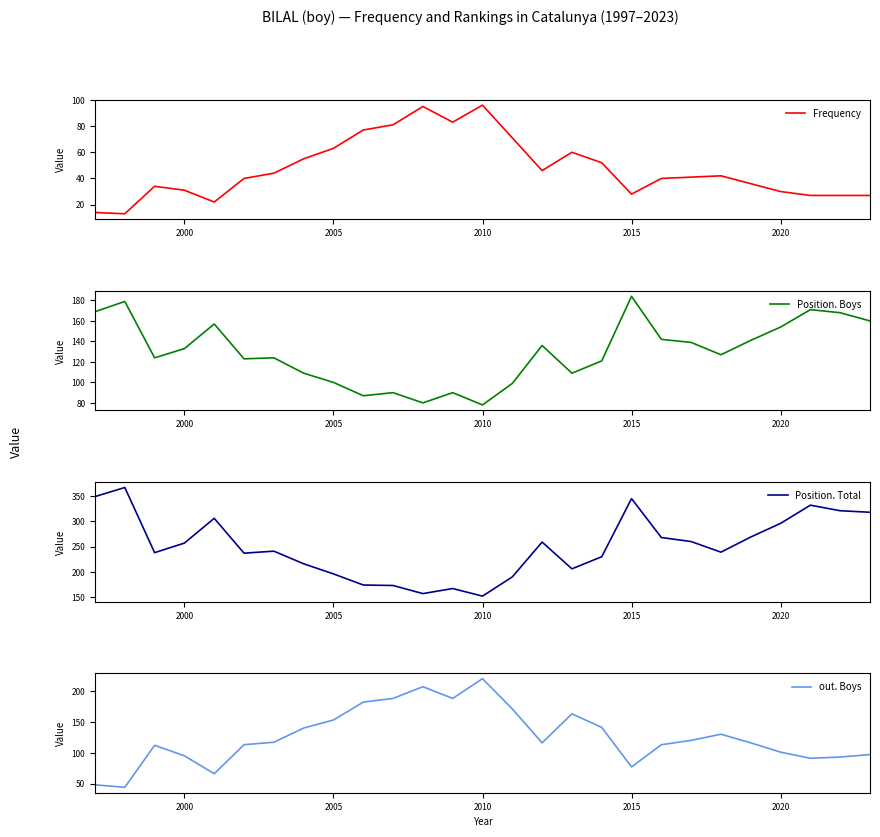

The out. Boys series shows 138 at 2020. True or false?

False